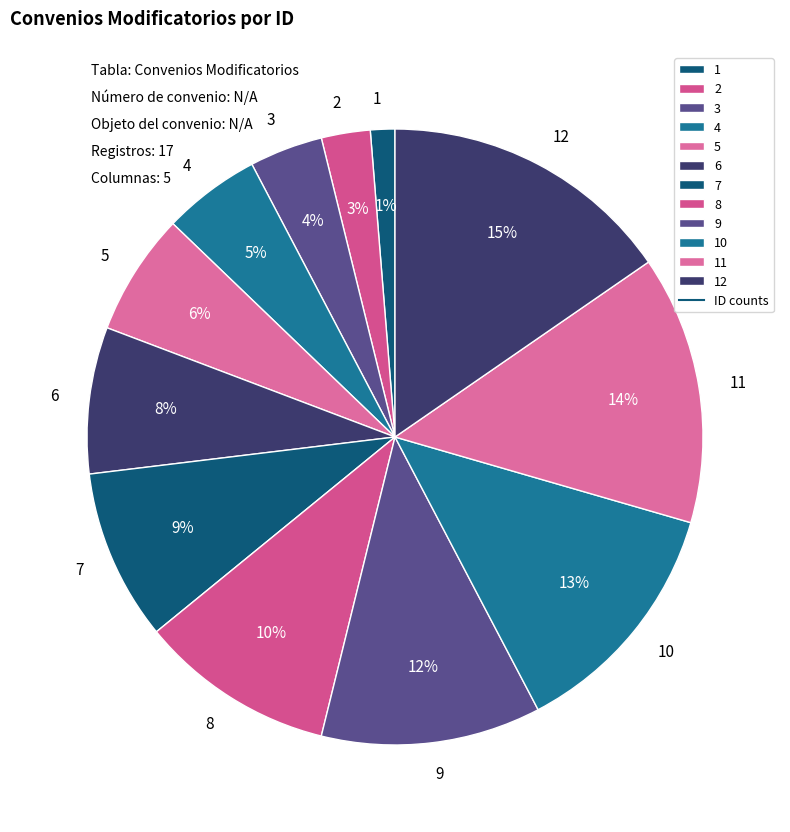

To the nearest percent, what is the difference between the 12 and 7 slice percentages?

6%